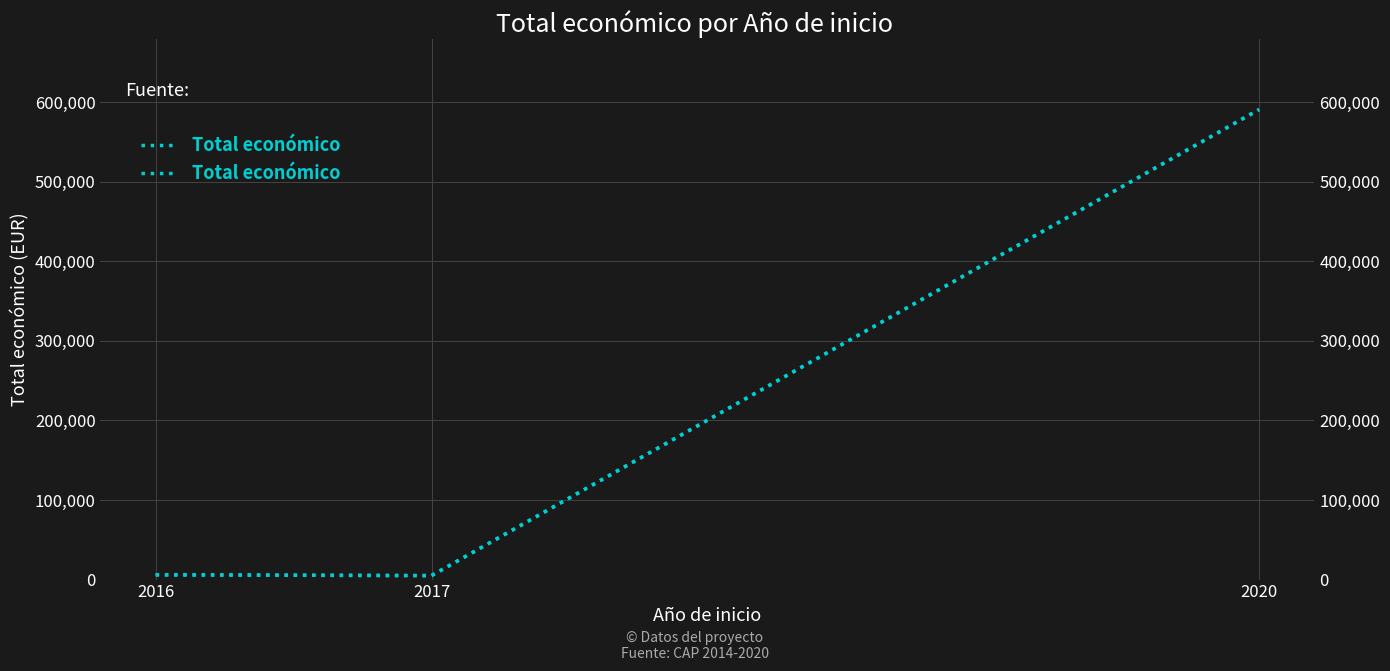

The value at 2017 is 7888. True or false?

False